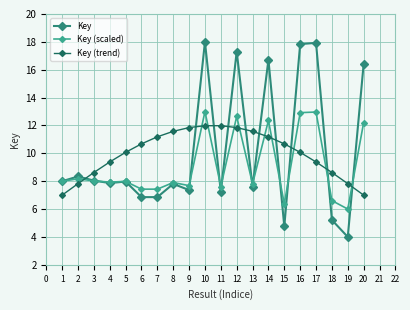

Is this an area chart (filled region under the line)?

No